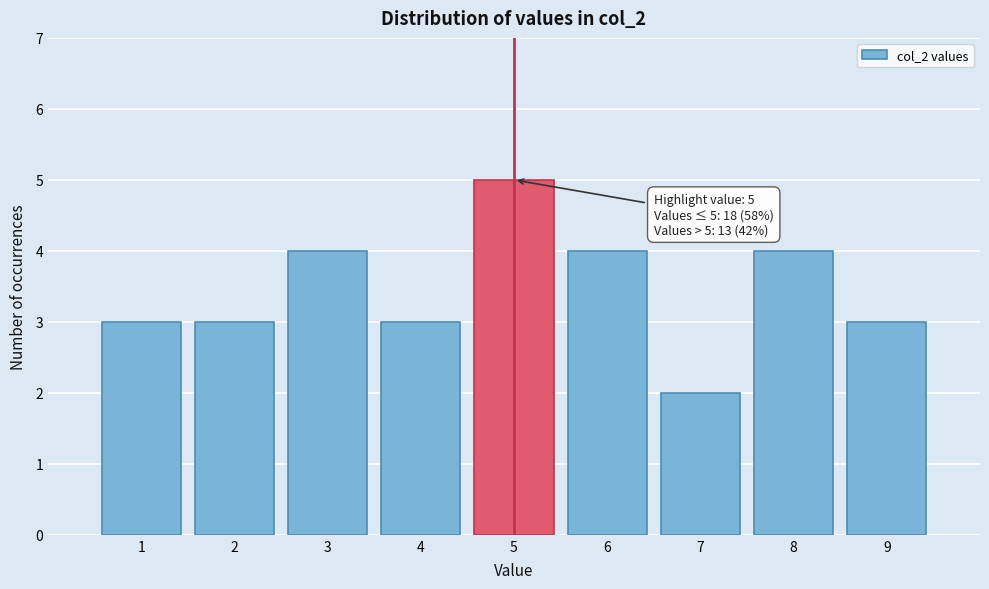

Over which range of the x-axis is the bar tallest?

4.5 to 5.5